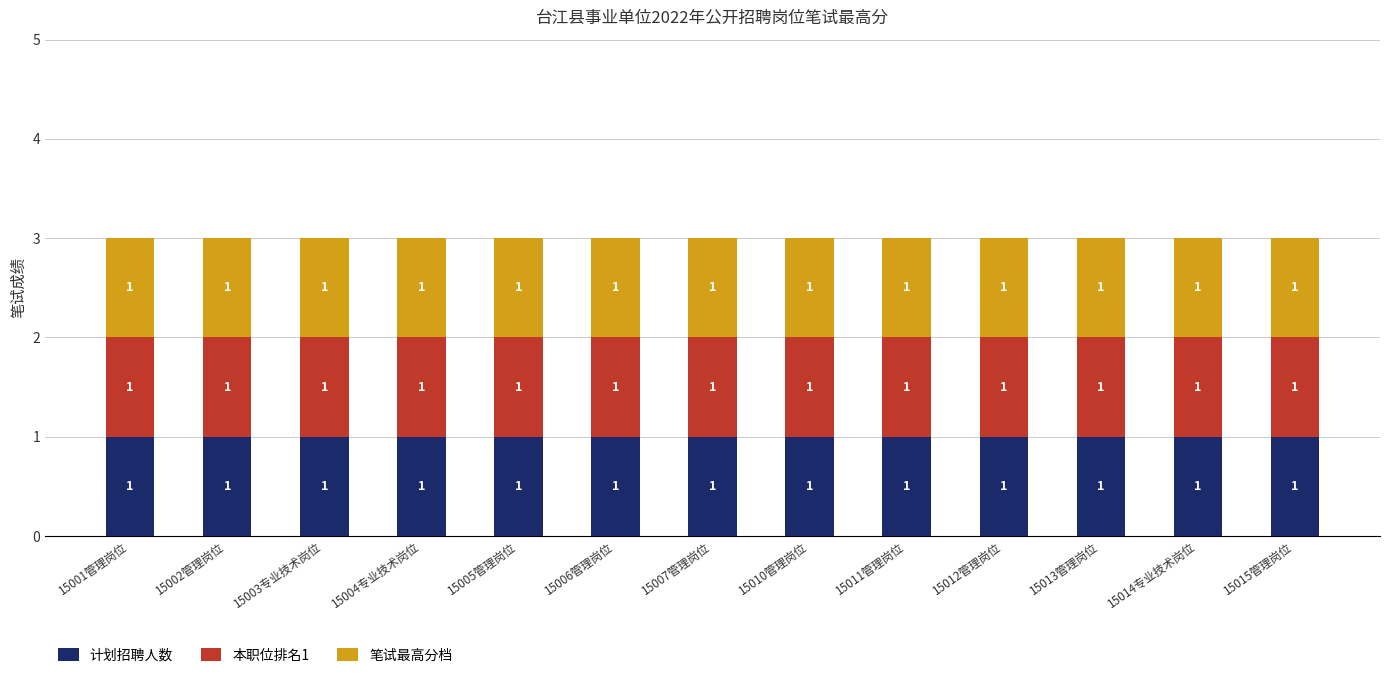

How many groups of bars are there?

13